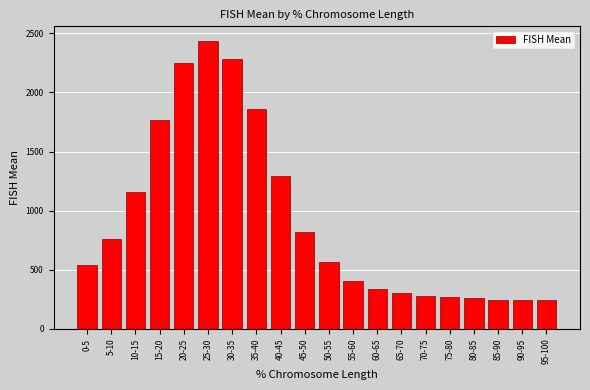

Approximately how many times larger is the value at 20-25 compared to 30-35?

1.0